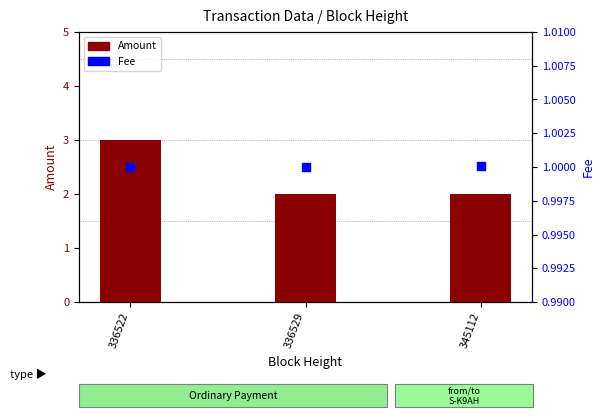

What are all the series names shown in the legend?

Amount, Fee